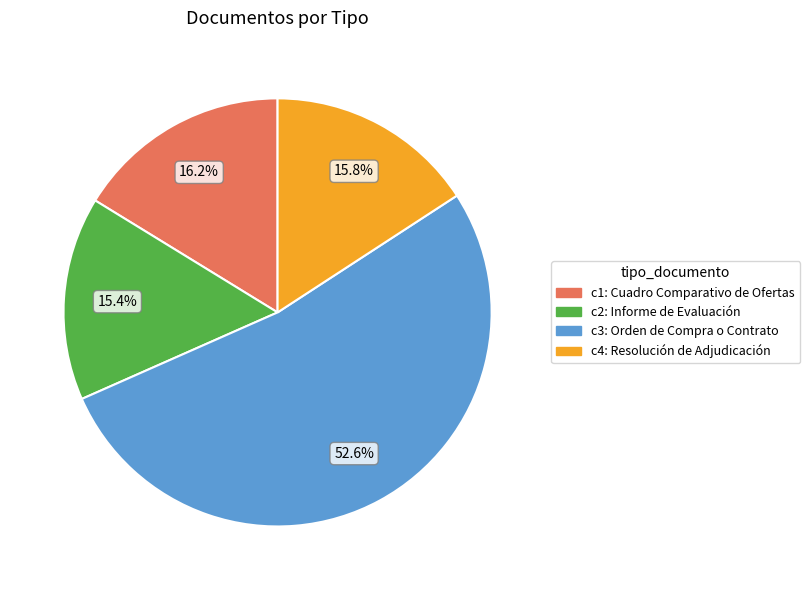

To the nearest percent, what is the average slice percentage?

25%